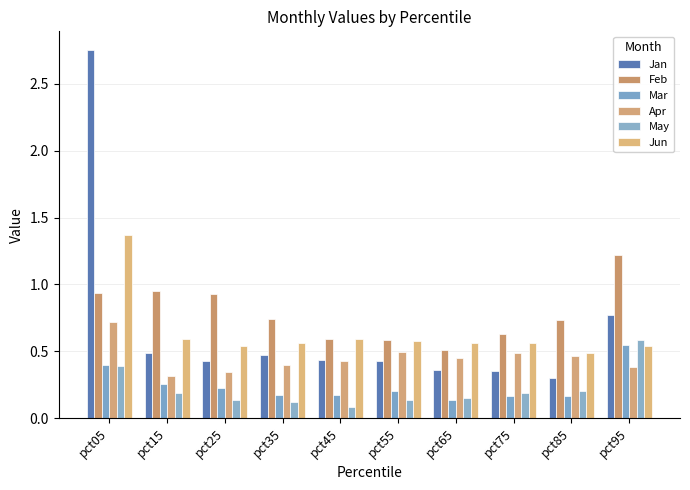

What is the value of the Feb bar at the 7th from the left?

0.5